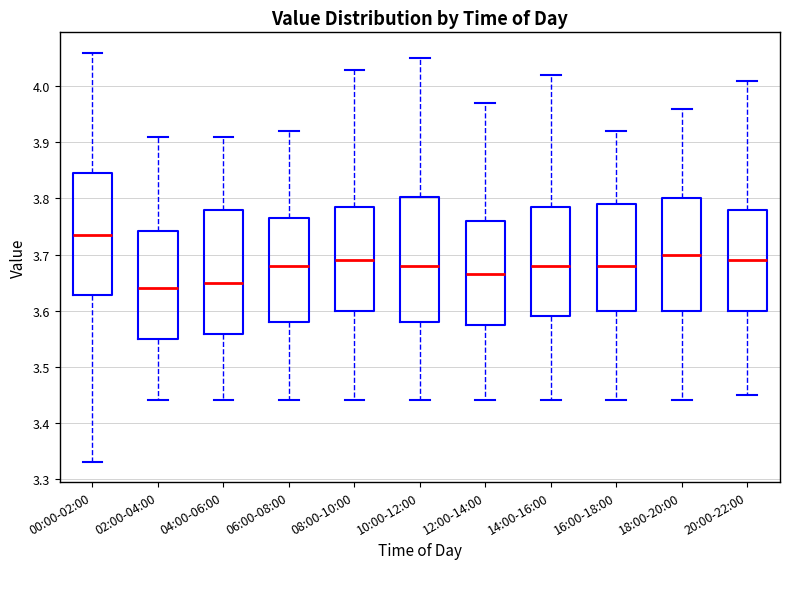

Which box has the lowest median line?

02:00-04:00